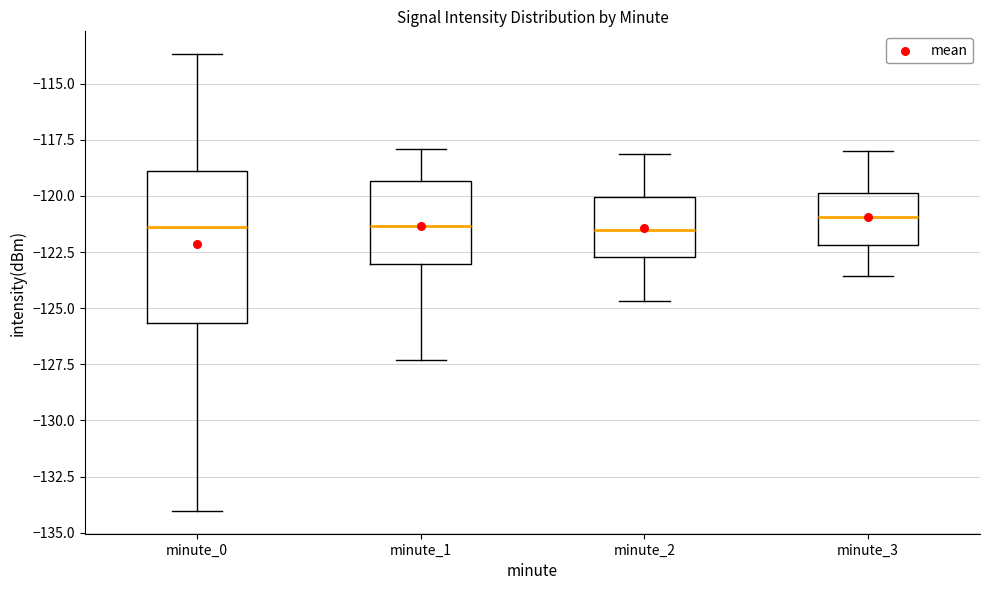

Comparing the boxes themselves (not the whiskers), which one is the tallest?

minute_0